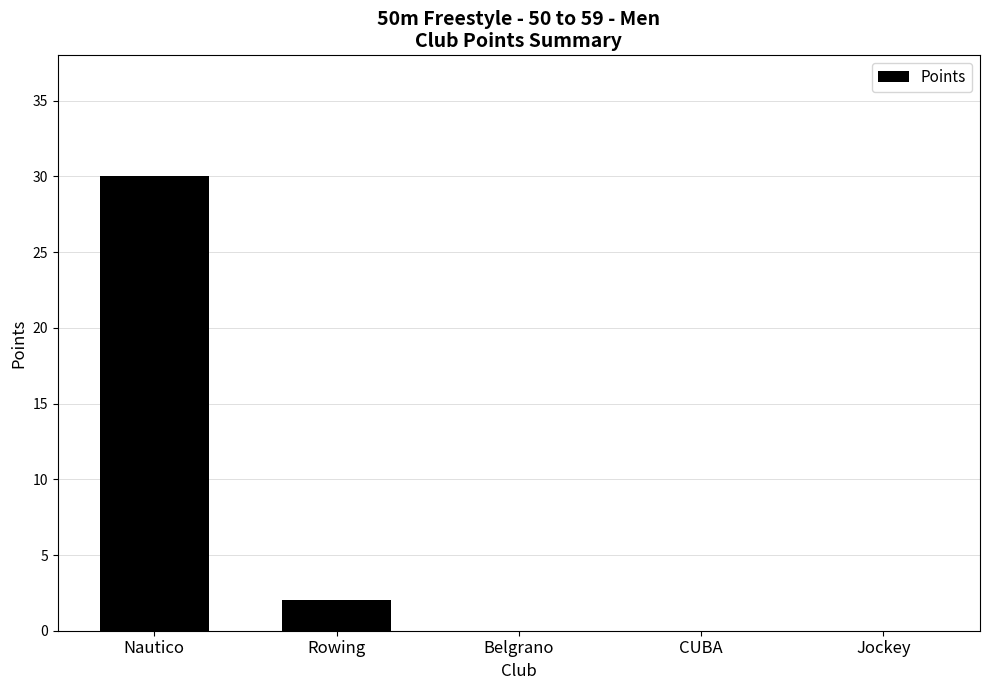

Which label corresponds to the largest value in the chart?

Nautico